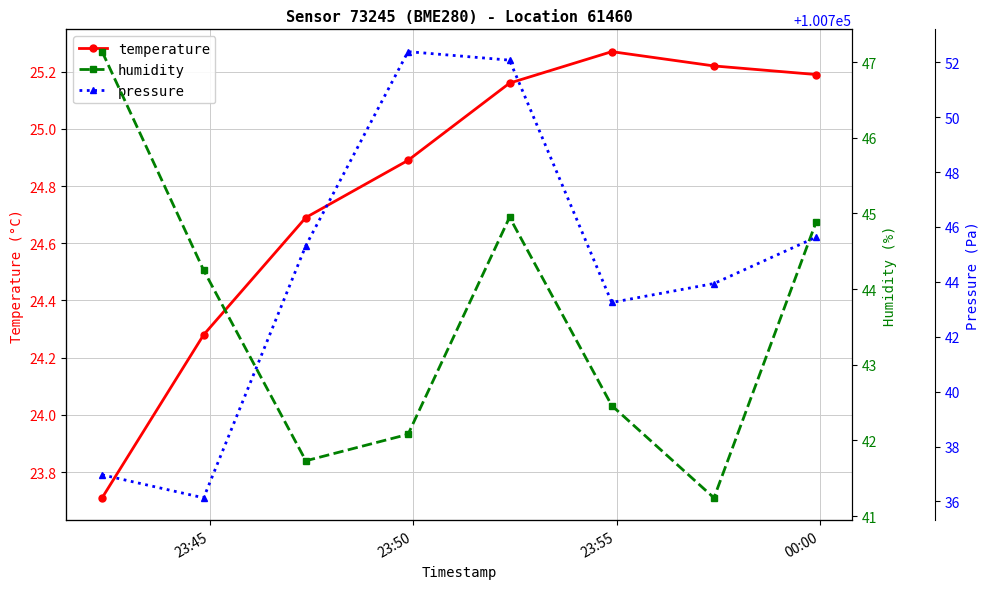

What is the maximum value for pressure?

100752.4